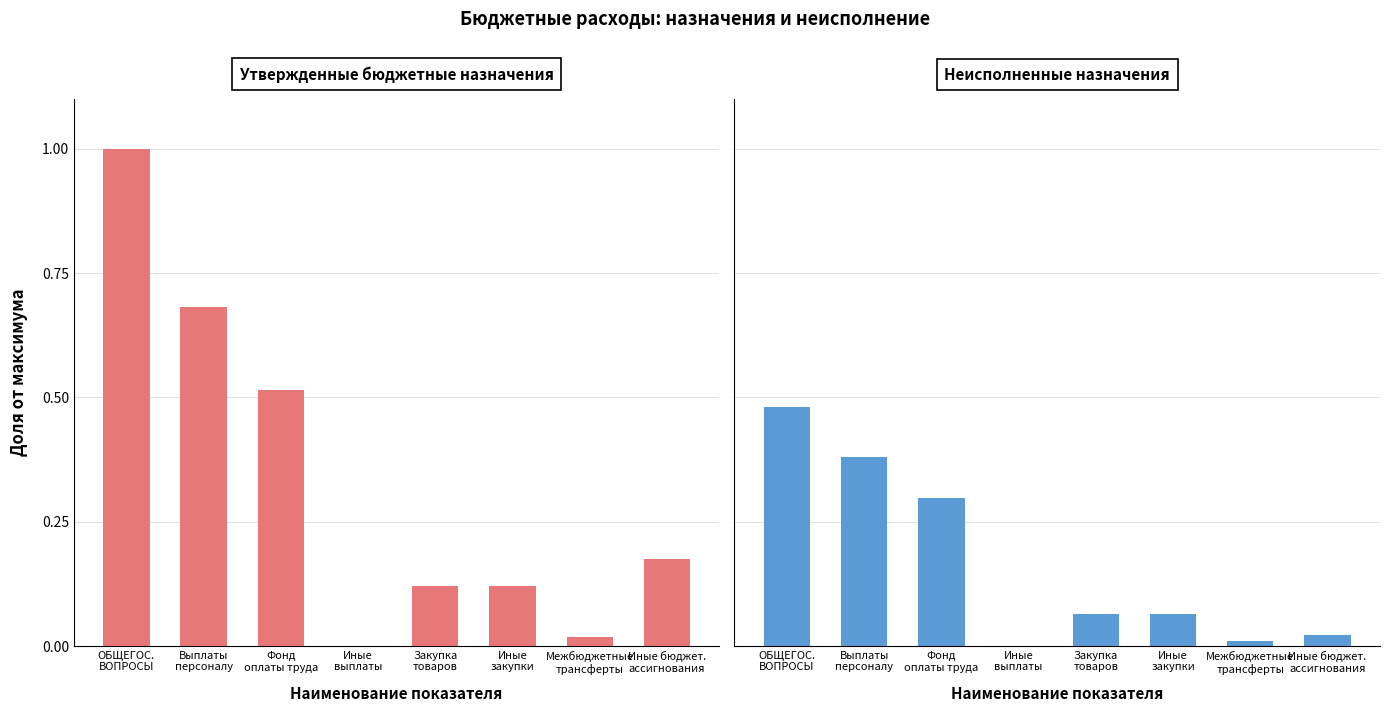

What are all the series names shown in the legend?

Утвержденные бюджетные назначения, Неисполненные назначения